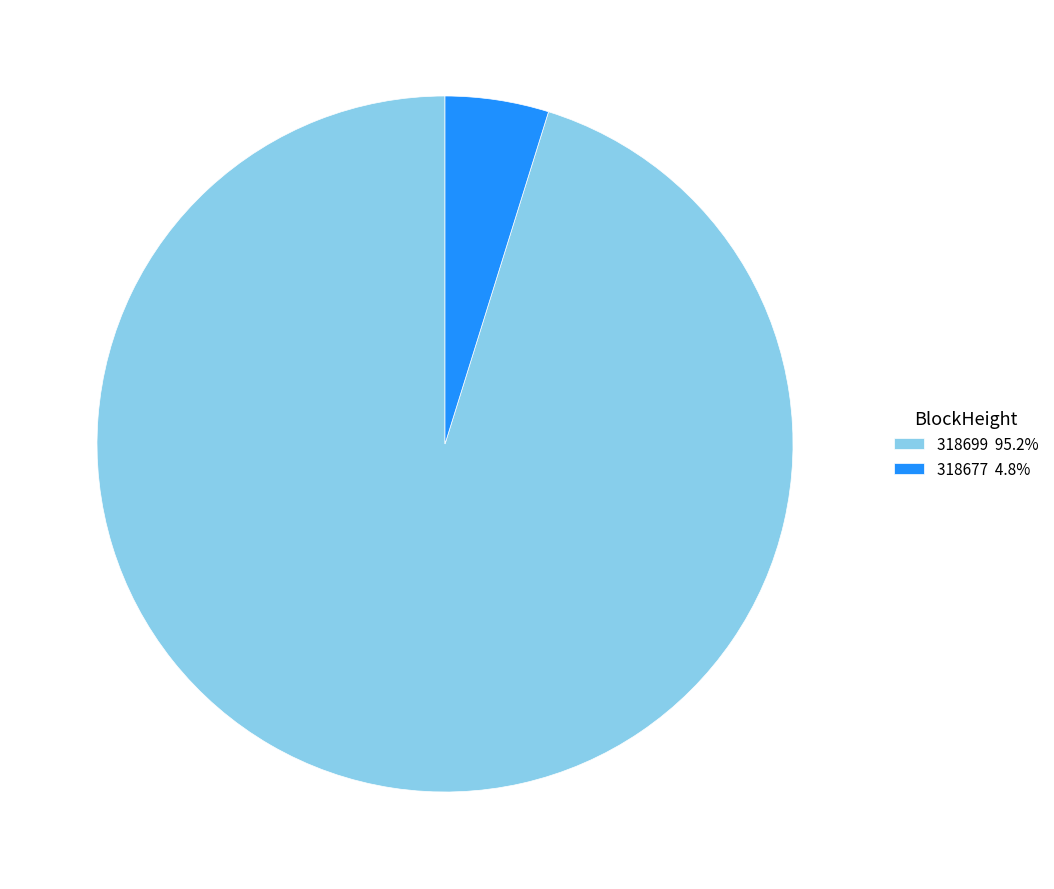

Which slice is the largest?

318699